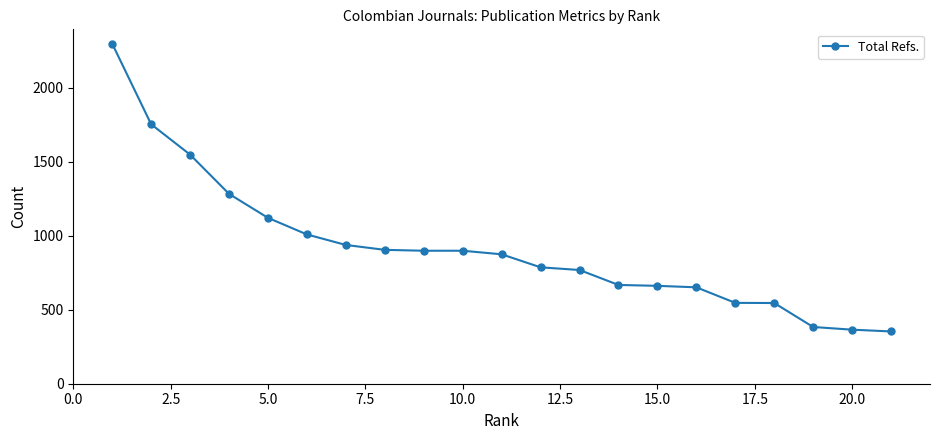

What is the greatest value displayed?

2296